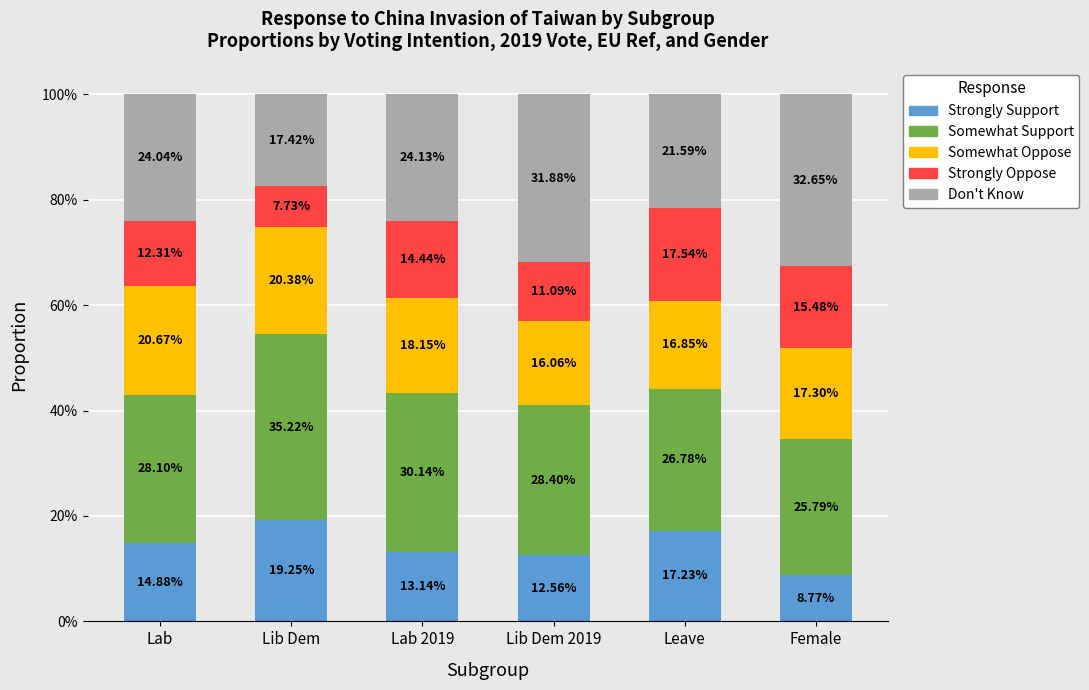

Are the bars grouped side by side (vs. stacked)?

No